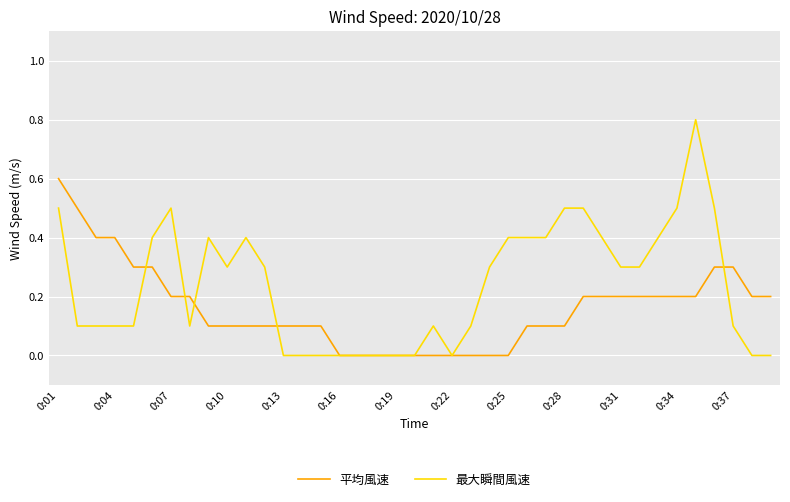

List the series in order of their peak value, highest first.

最大瞬間風速, 平均風速